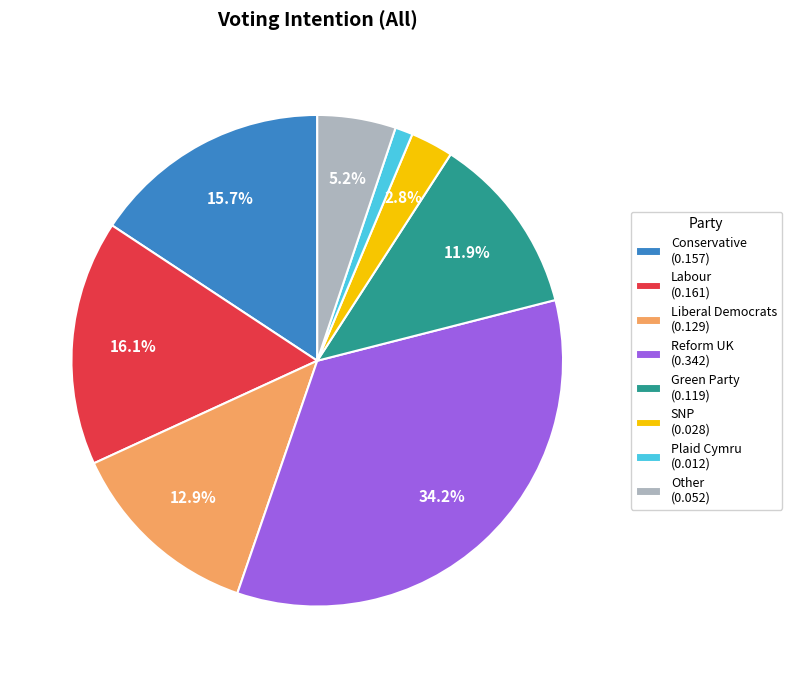

Count the number of slices in the pie.

8